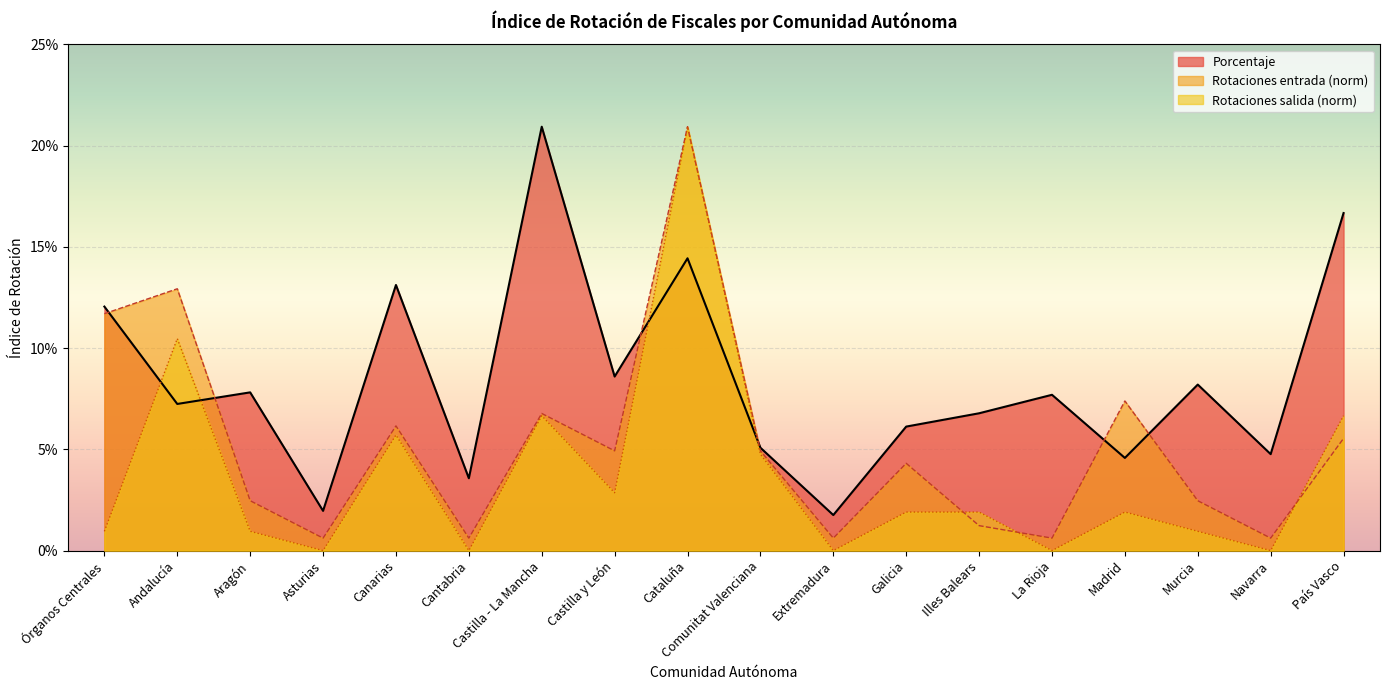

True or false: Porcentaje has a value of 0.0 at Cantabria.

False